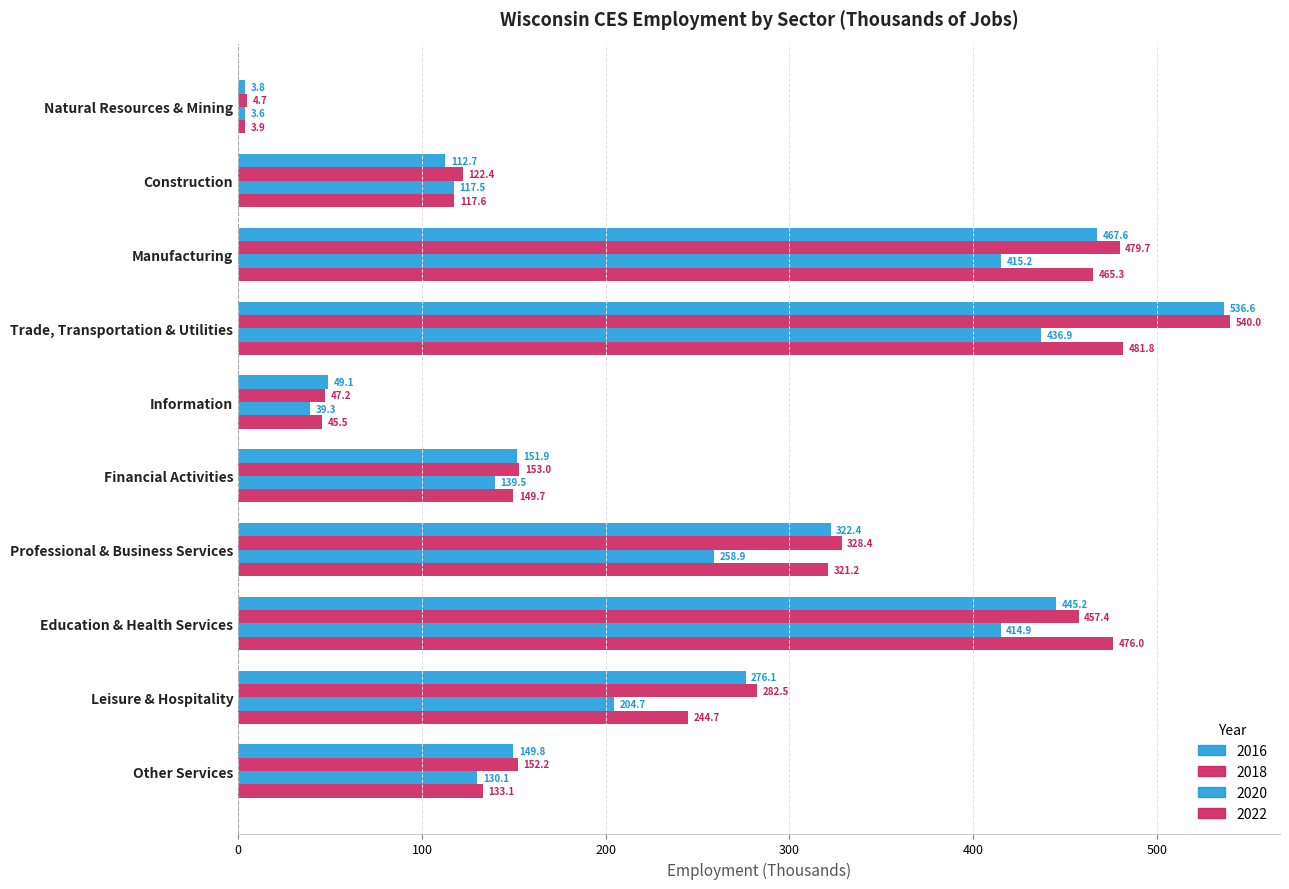

How many categories are shown in the chart?

10